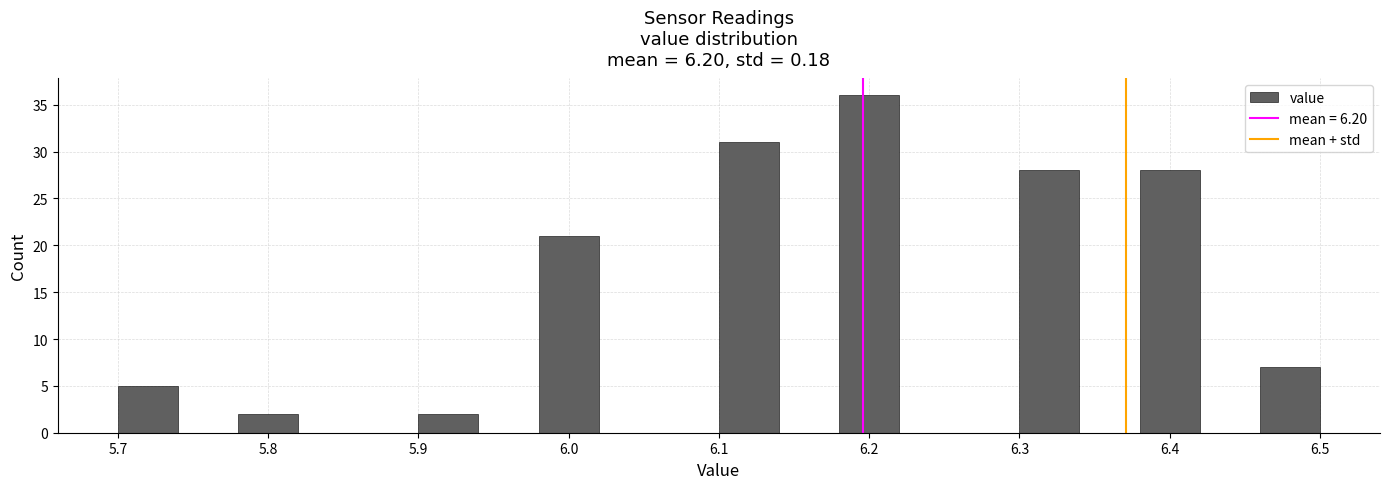

Reading left to right, transcribe this chart: for each bar, give the range it covers on the x-axis and its height. The values are not printed on the chart, so give them approximately, as read against the axis.

5.70 to 5.74: 5
5.74 to 5.78: 0
5.78 to 5.82: 2
5.82 to 5.86: 0
5.86 to 5.90: 0
5.90 to 5.94: 2
5.94 to 5.98: 0
5.98 to 6.02: 21
6.02 to 6.06: 0
6.06 to 6.10: 0
6.10 to 6.14: 31
6.14 to 6.18: 0
6.18 to 6.22: 36
6.22 to 6.26: 0
6.26 to 6.30: 0
6.30 to 6.34: 28
6.34 to 6.38: 0
6.38 to 6.42: 28
6.42 to 6.46: 0
6.46 to 6.50: 7